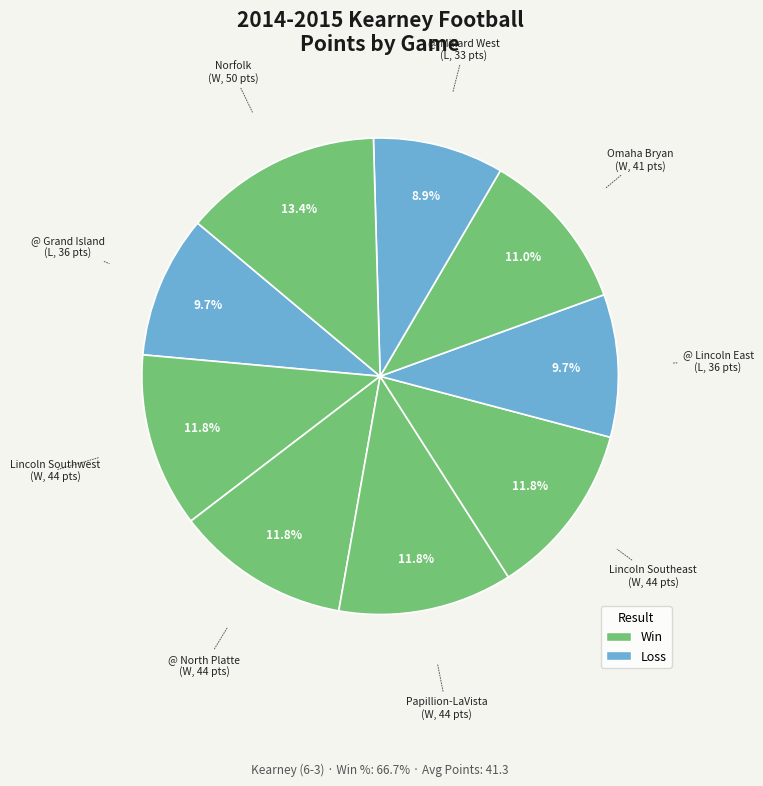

Rank the categories by value from highest to lowest.

Norfolk, Lincoln Southwest, @ North Platte, Papillion-LaVista, Lincoln Southeast, Omaha Bryan, @ Grand Island, @ Lincoln East, @ Millard West